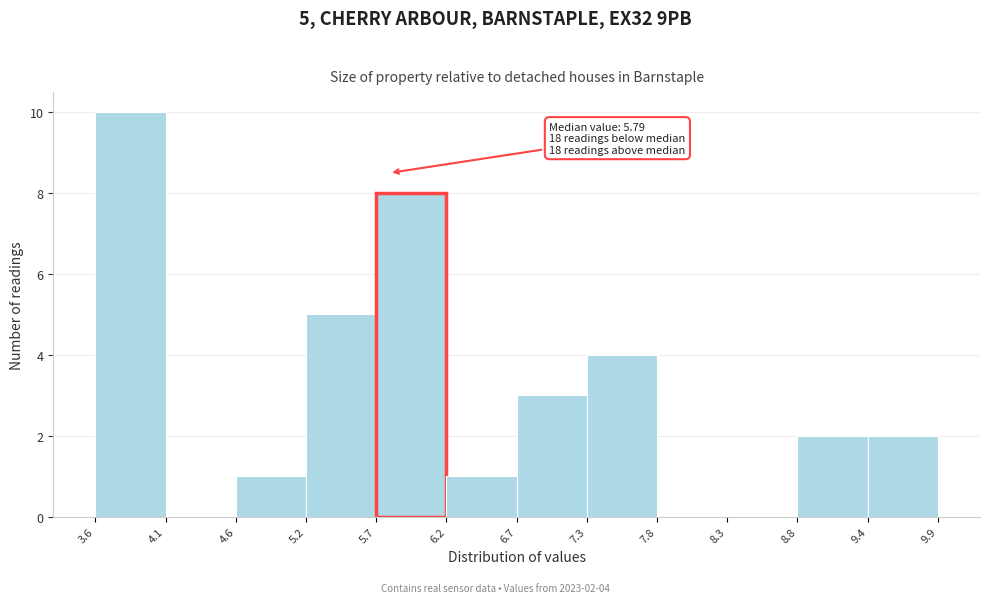

Which range on the x-axis has the tallest bar?

3.6 to 4.1